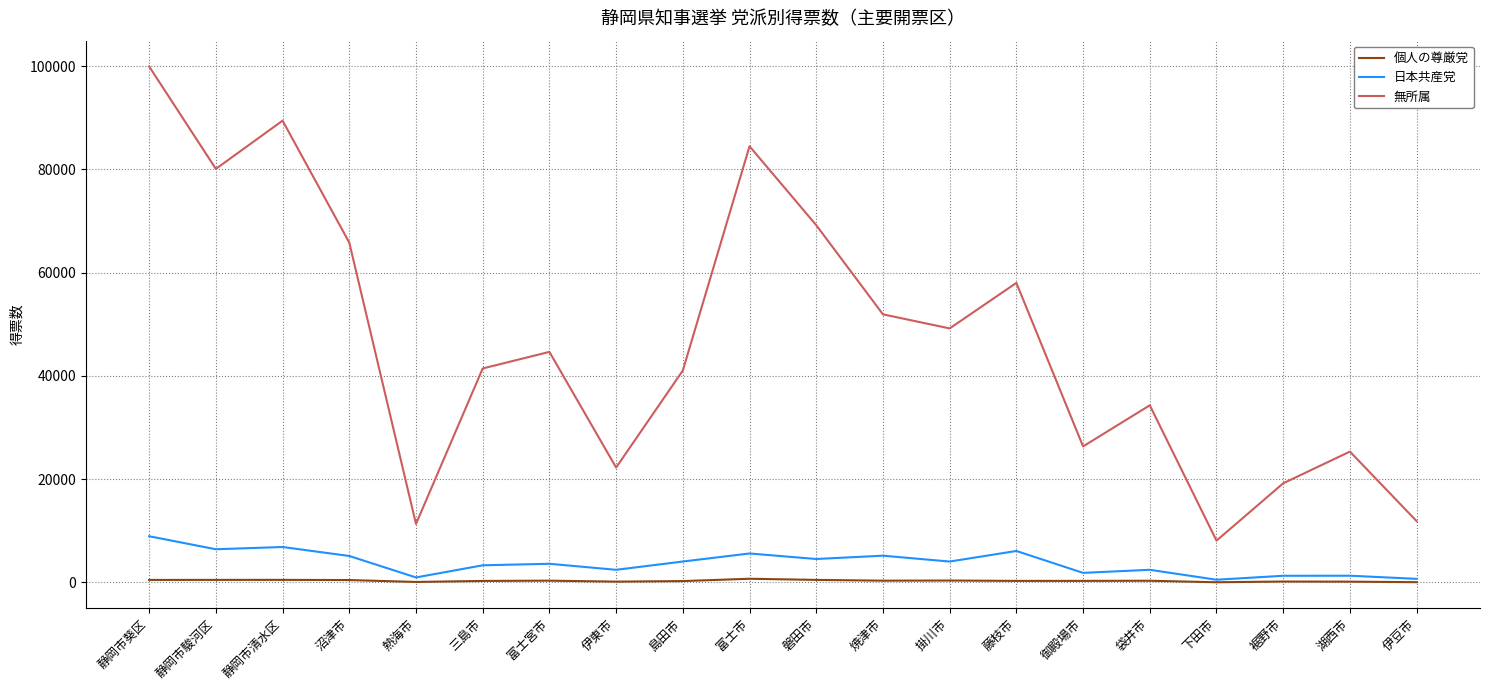

True or false: 日本共産党 has more than 1 points higher than both neighbors.

True